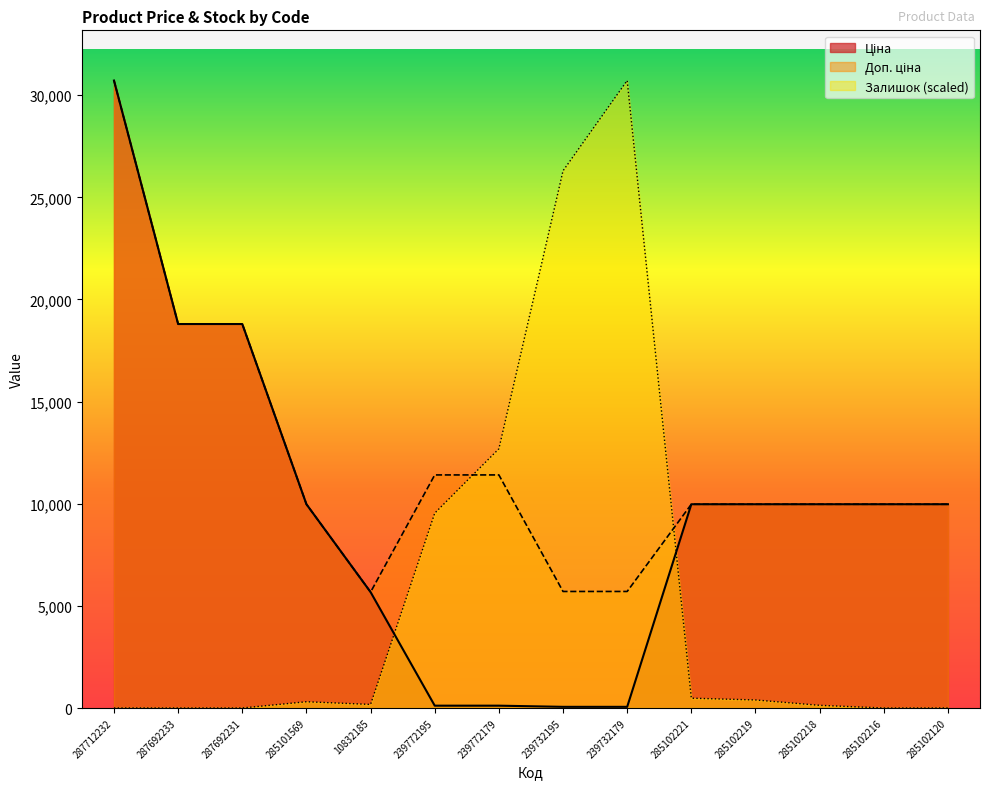

Rank the series by their average value, from highest to lowest.

Доп. ціна, Ціна, Залишок